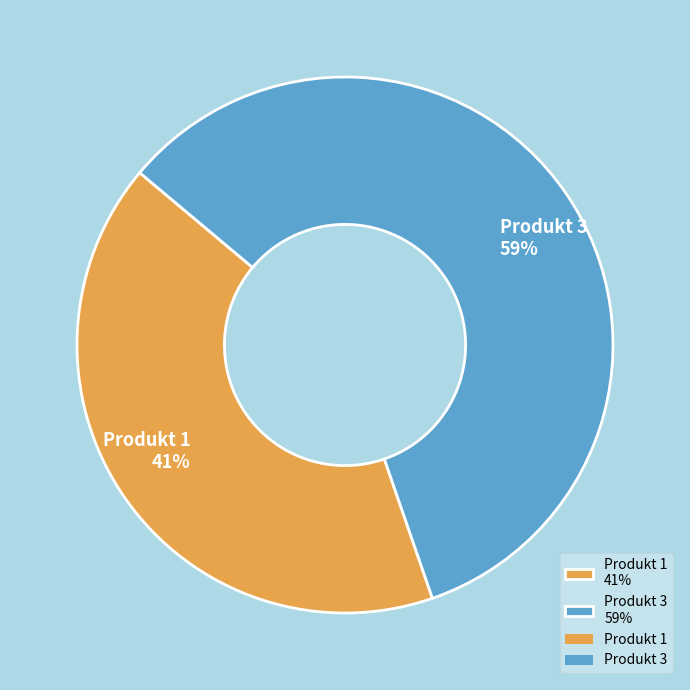

What is the ratio of the value at Produkt 3 59% to the value at Produkt 1 41%?

1.4